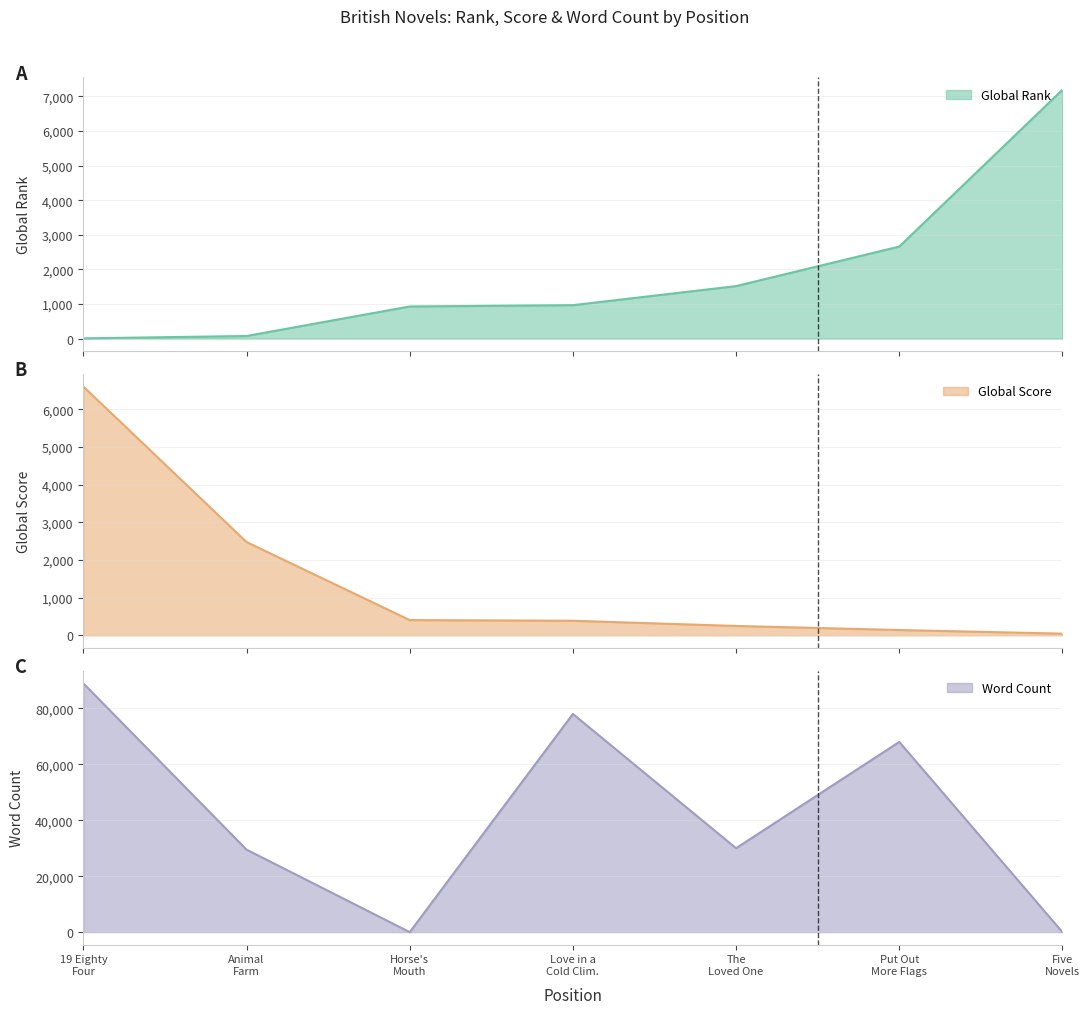

How many times do Global Rank and Global Score cross each other?

1